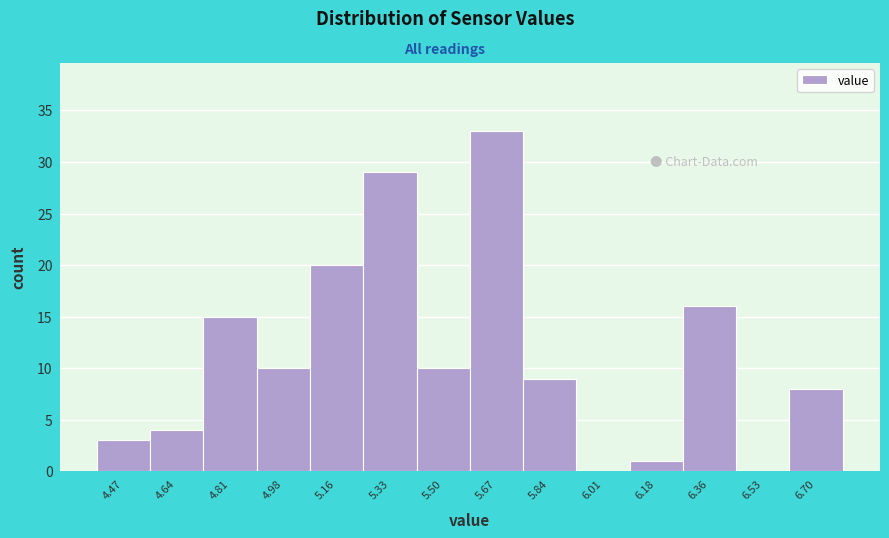

Reading left to right, transcribe all the data shown in this chart.

4.47=3	4.64=4	4.81=15	4.98=10	5.16=20	5.33=29	5.50=10	5.67=33	5.84=9	6.01=0	6.18=1	6.36=16	6.53=0	6.70=8